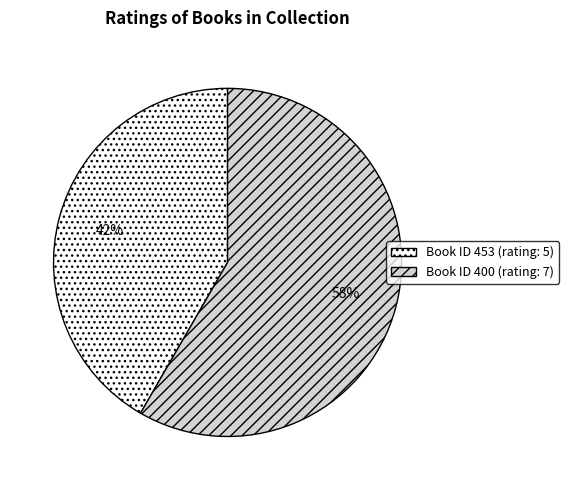

Does any single category account for the majority?

Yes